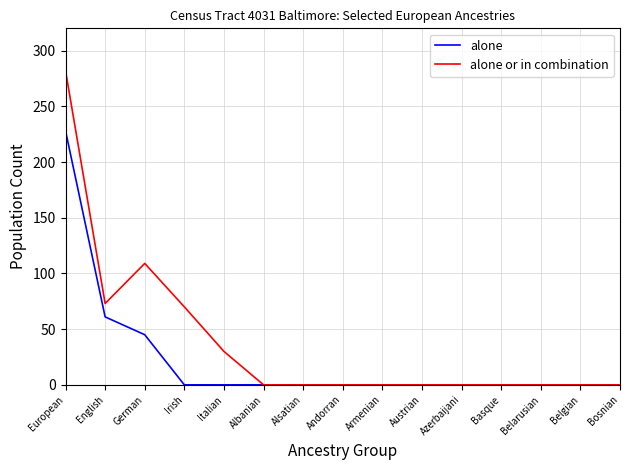

Rank the series by their average value, from highest to lowest.

alone or in combination, alone